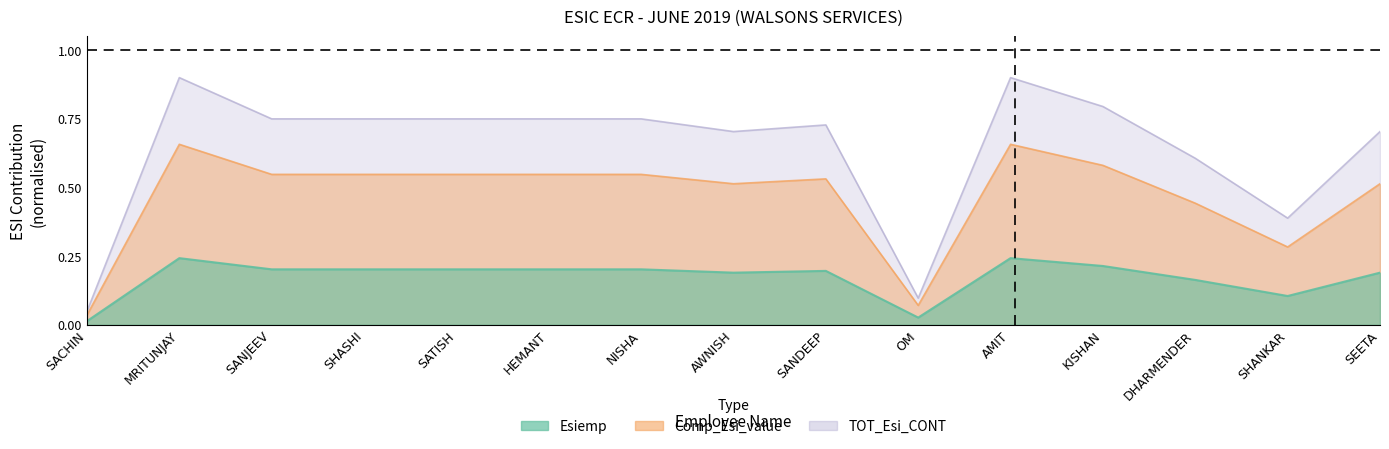

What is the difference between the highest and lowest values at SANDEEP?

0.5